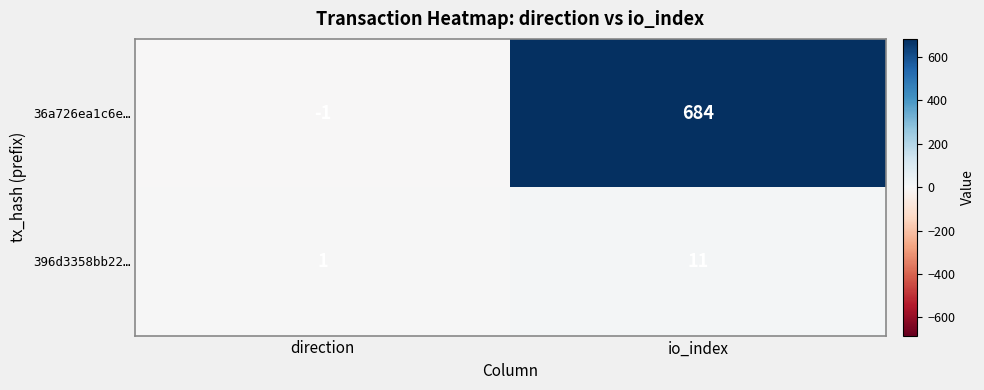

True or false: 396d3358bb22… has a value of 1 at direction.

True